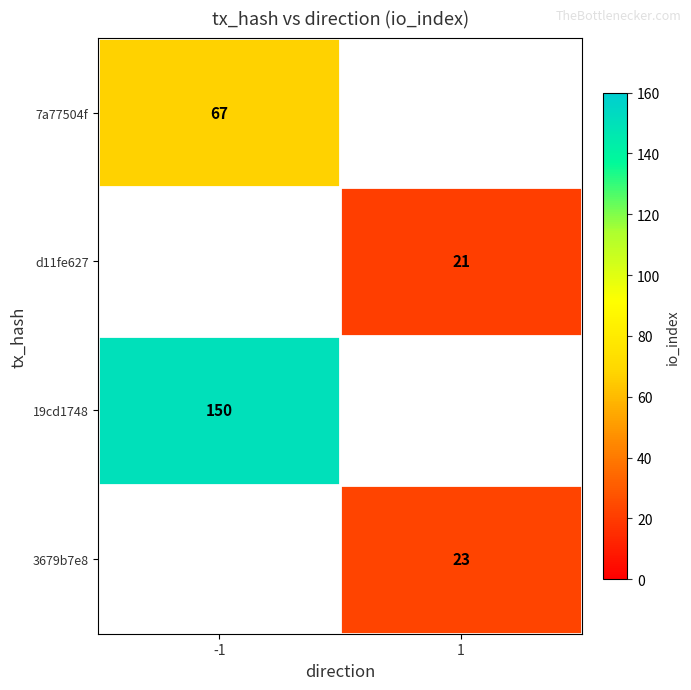

What is the greatest value displayed?

150.0